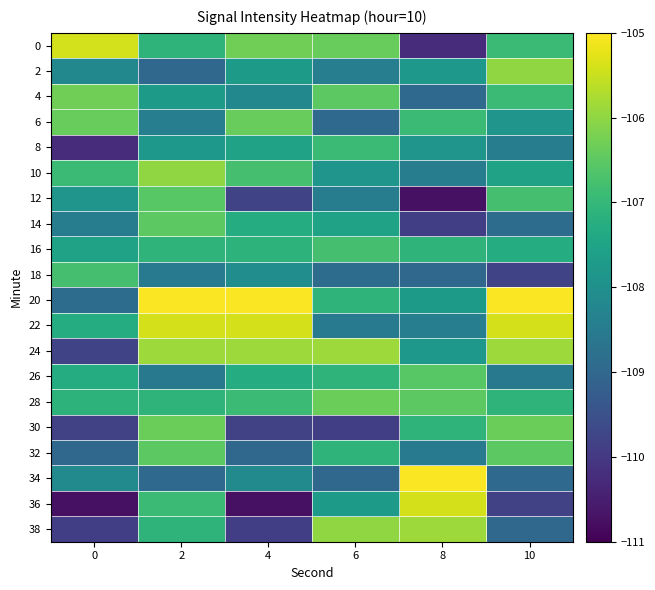

Rank the series by their maximum value, from highest to lowest.

20, 34, 22, 36, 0, 24, 38, 2, 10, 4, 28, 30, 6, 14, 32, 12, 26, 16, 18, 8